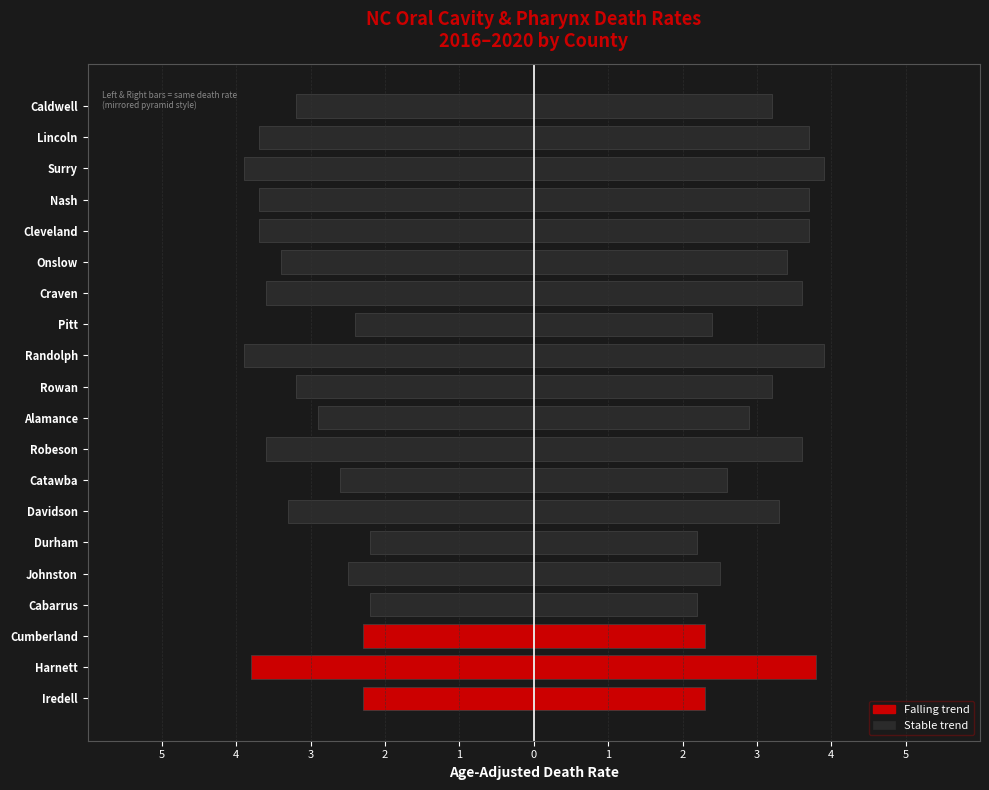

Rank the series by their maximum value, from lowest to highest.

Falling trend, Stable trend